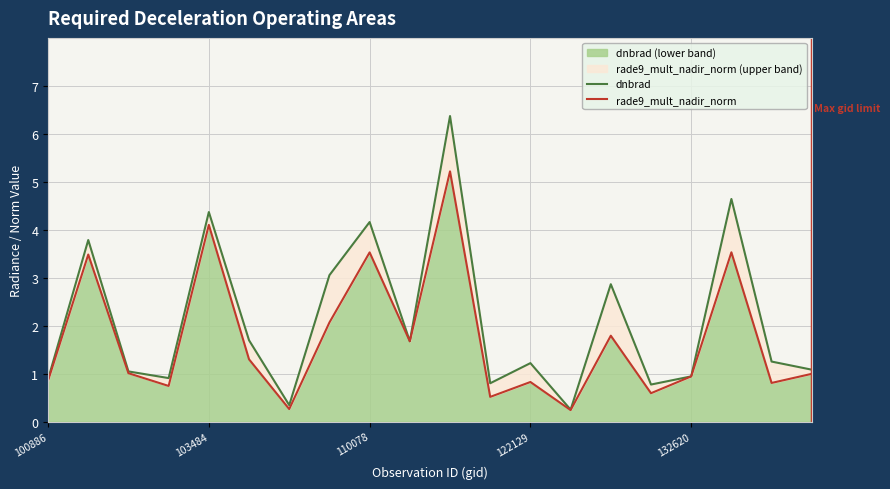

True or false: rade9_mult_nadir_norm has a value of 0.5 at 100886.

False